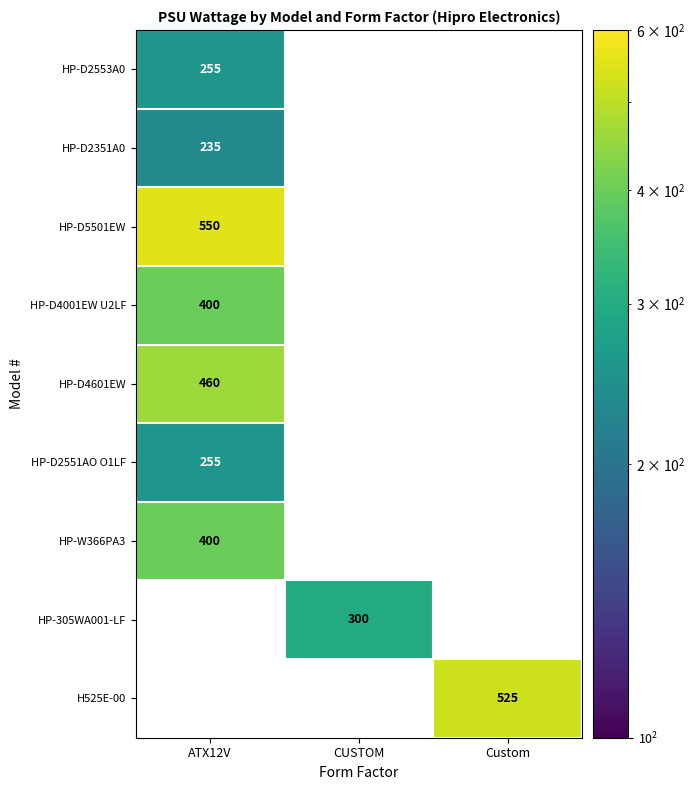

True or false: HP-D2351A0 has a value of 235 at ATX12V.

True